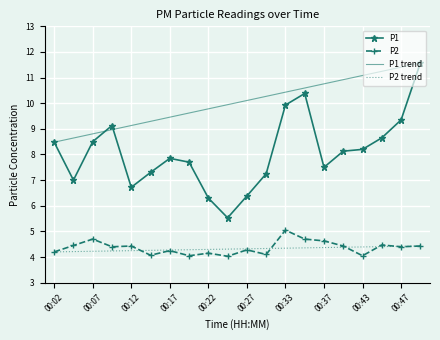

Reading right to left, what are all the values shown in this chart?

P1: 11.6	9.3	8.7	8.2	8.1	7.5	10.4	9.9	7.2	6.4	5.5	6.3	7.7	7.8	7.3	6.7	9.1	8.5	7.0	8.5
P2: 4.4	4.4	4.5	4.0	4.4	4.6	4.7	5.0	4.1	4.3	4.0	4.2	4.0	4.2	4.1	4.4	4.4	4.7	4.5	4.2